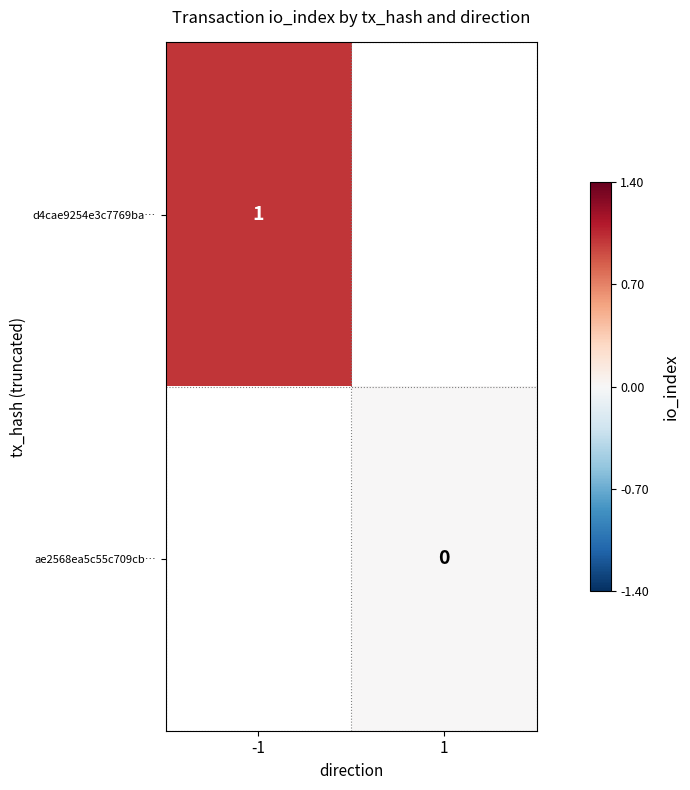

Is the value of d4cae9254e3c7769ba… at -1 greater than the value of ae2568ea5c55c709cb… at 1?

Yes